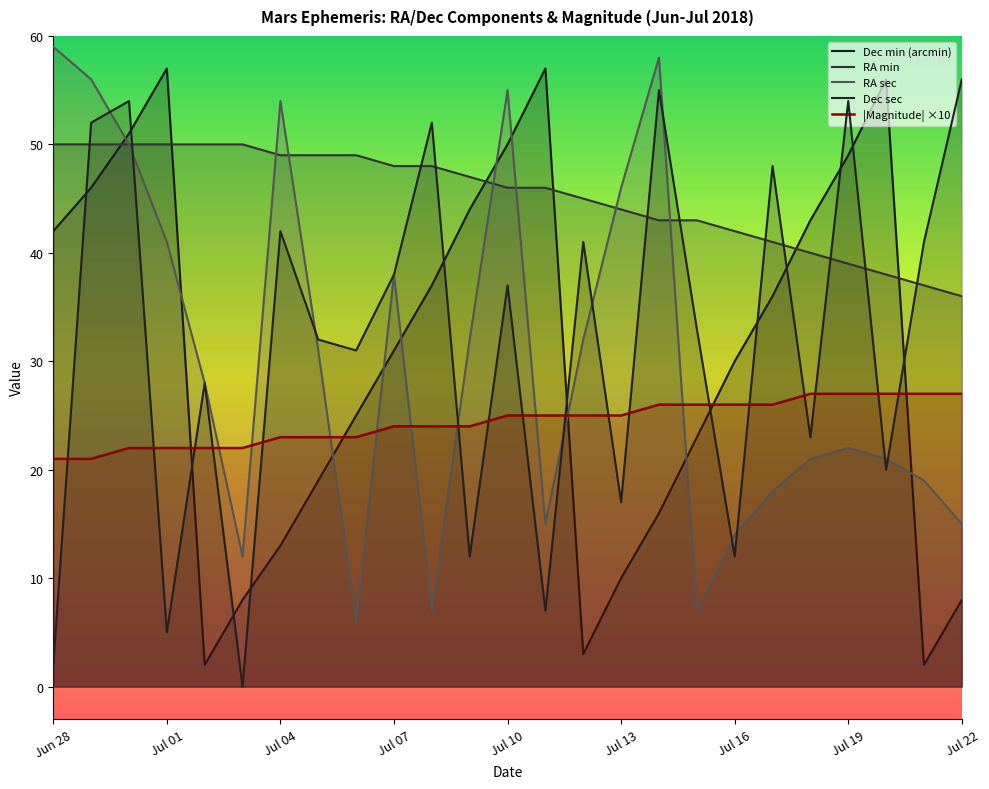

What is the sum of the RA sec values at Jun 30 and Jul 19?

72